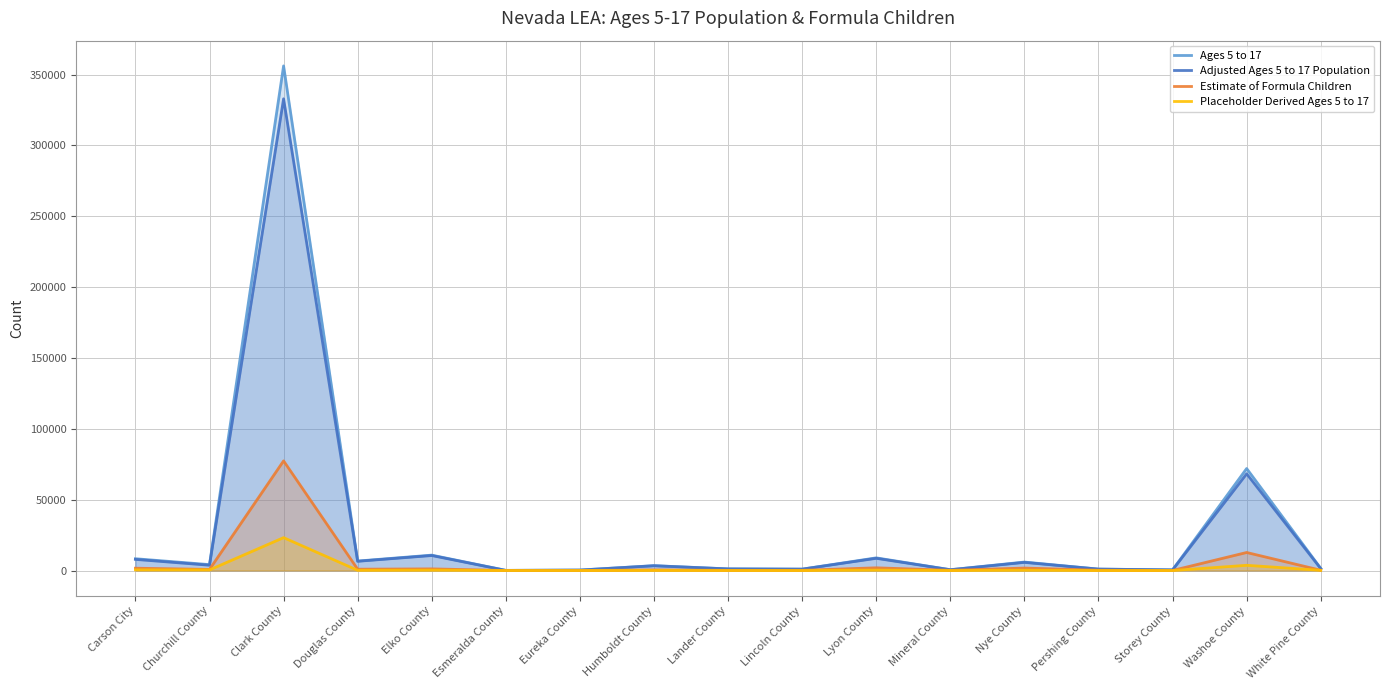

The value of Ages 5 to 17 at Pershing County is 1627. True or false?

False